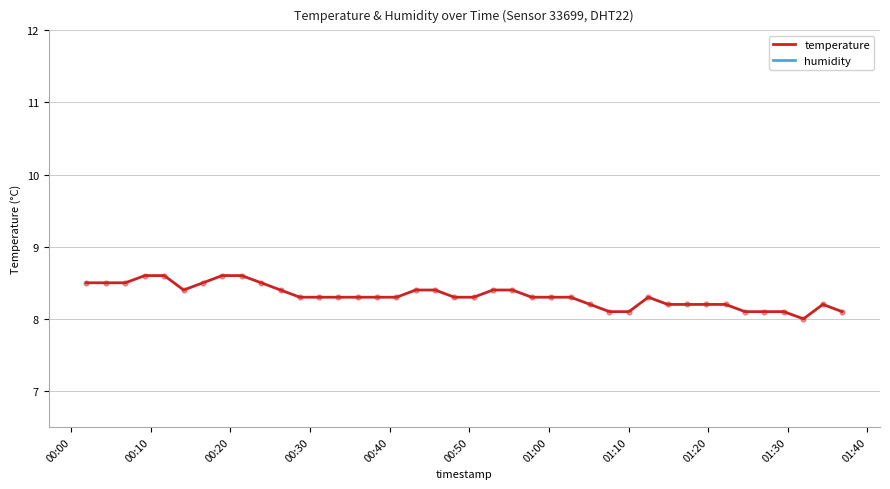

What is the maximum value for temperature?

8.6